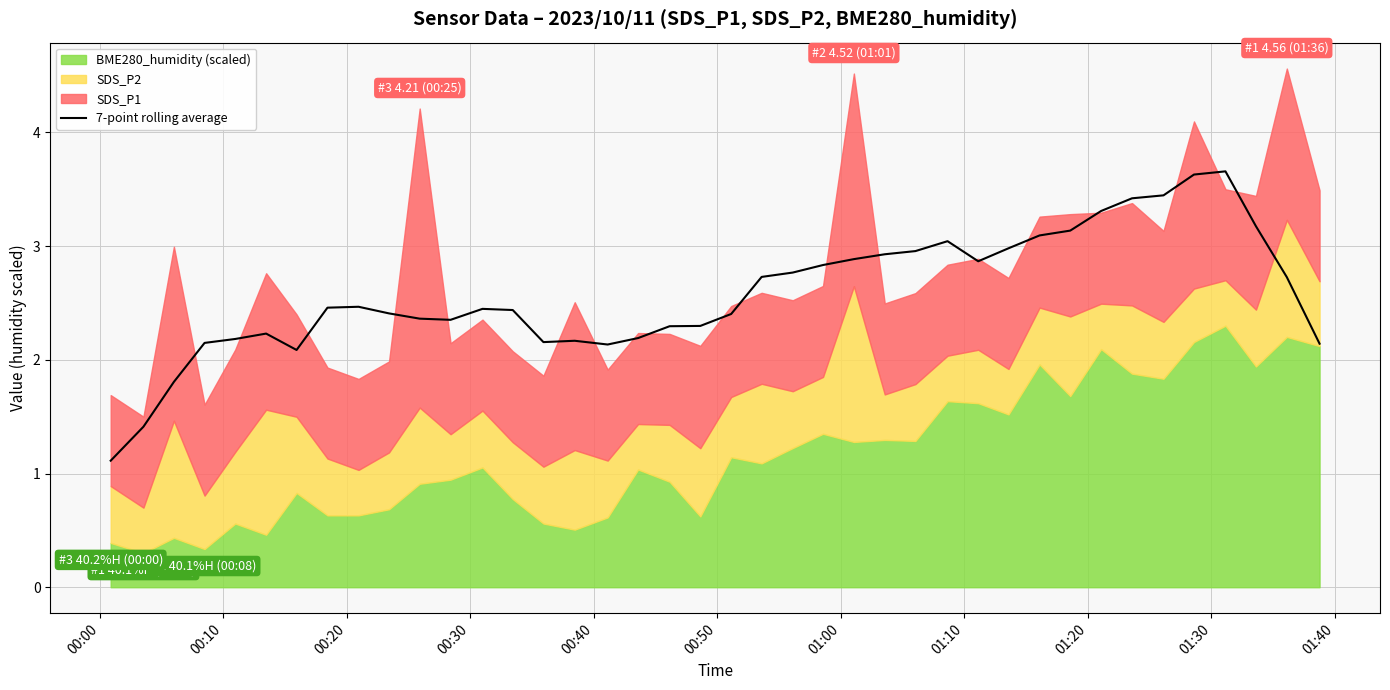

What is the lowest value of the 7-point rolling average series?

1.1